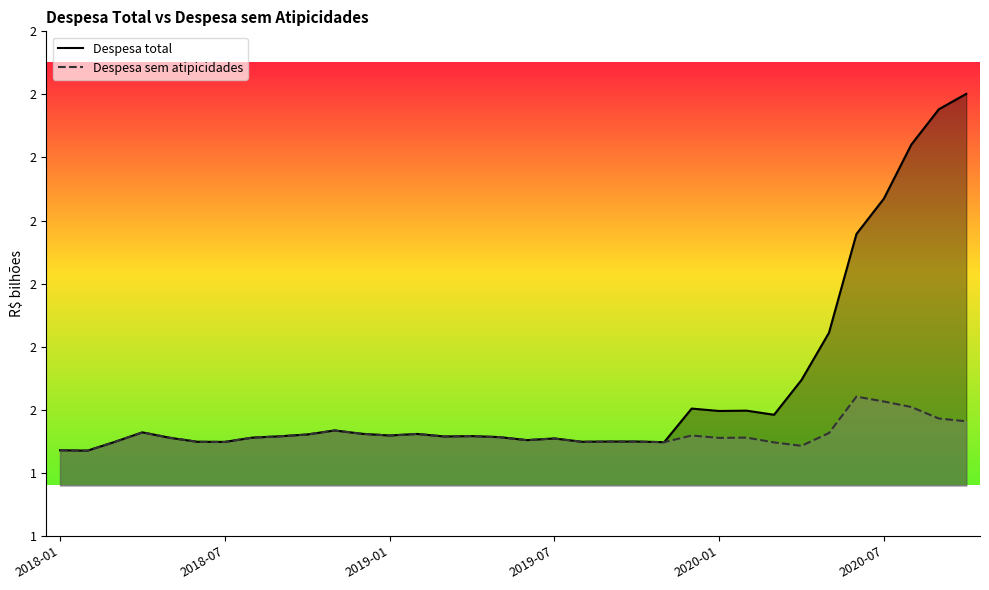

Does the chart display data point markers on the line(s)?

No